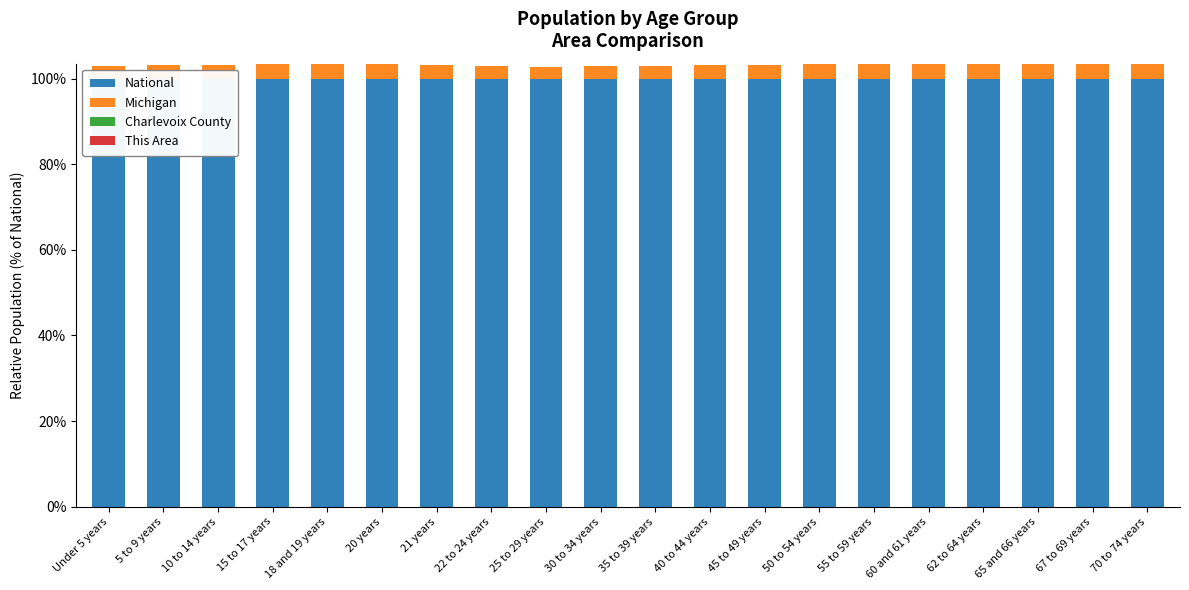

Count the number of categories in the chart.

20